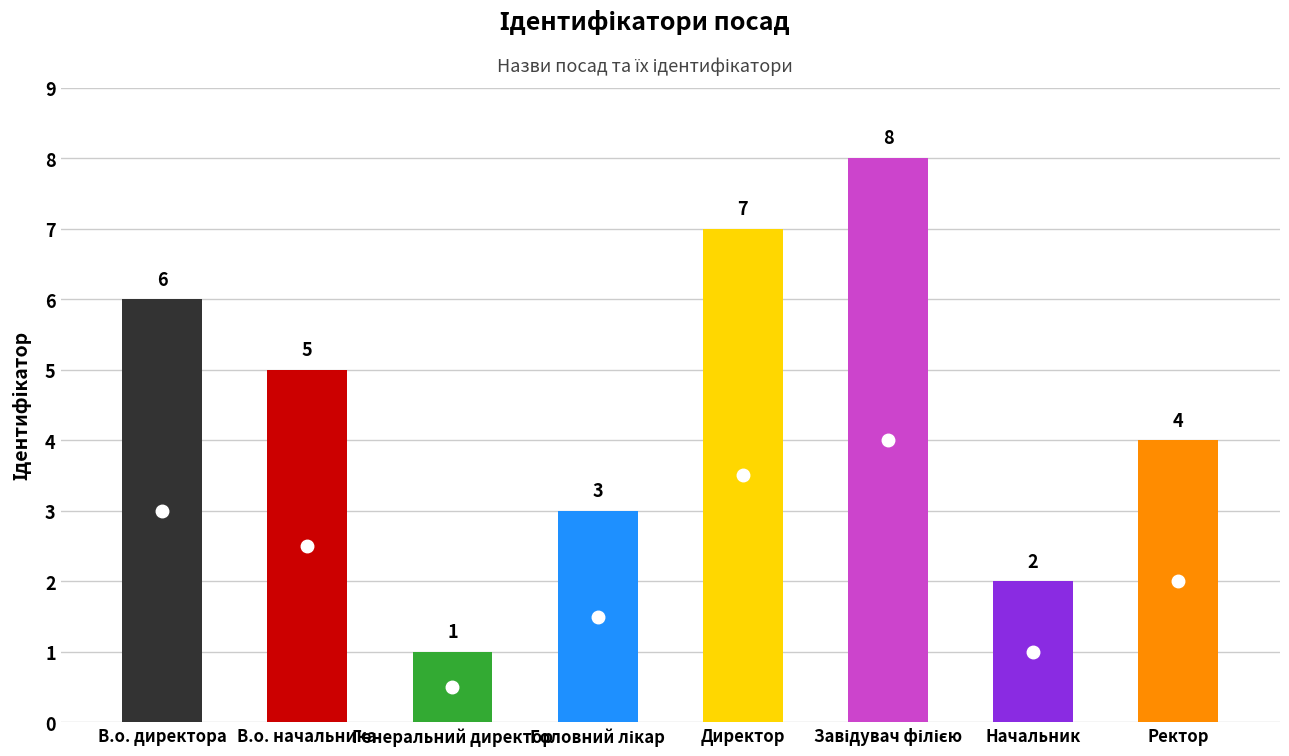

Count the values in the range 3 to 7.

5